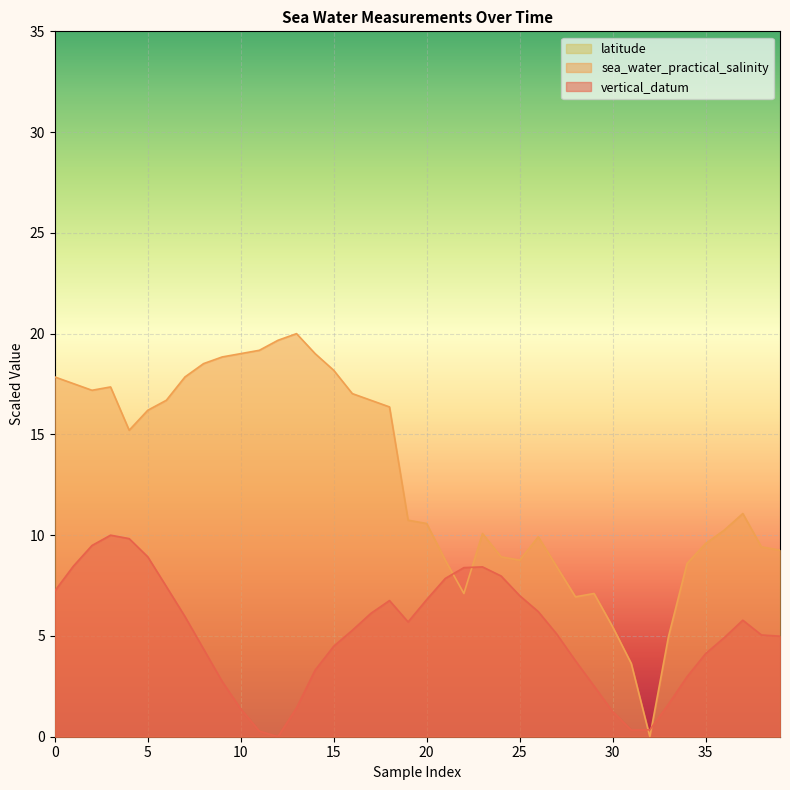

Where is the first local maximum for sea_water_practical_salinity?

3